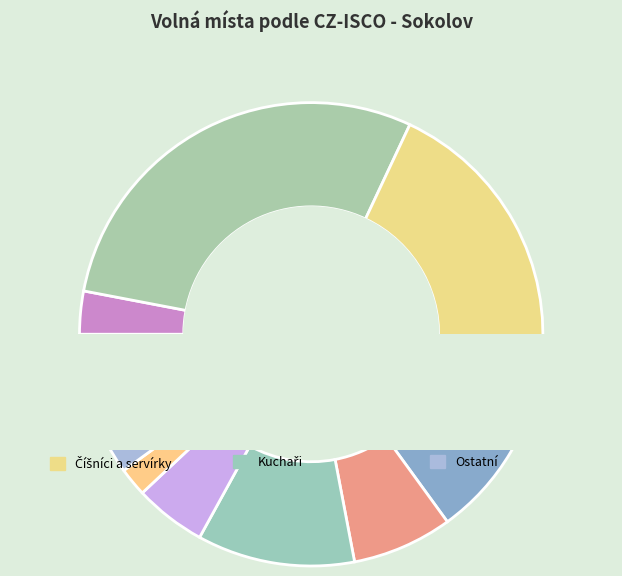

To the nearest percent, what percentage of the pie is Dělníci v oblasti výstavby?

13%